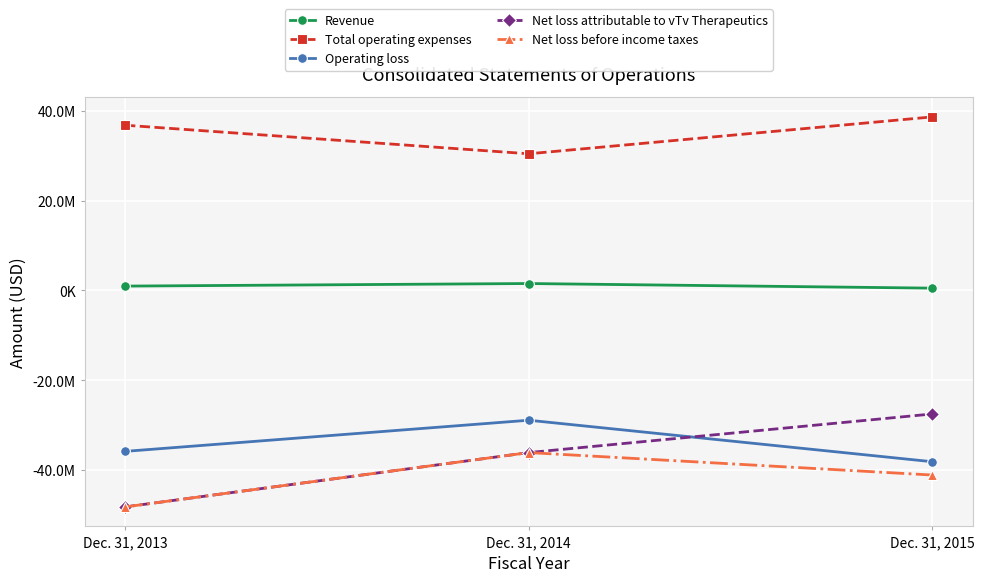

Reading left to right, extract all data points from this chart.

Revenue: 976000	1549000	519000
Total operating expenses: 36809000	30446000	38661000
Operating loss: -35833000	-28897000	-38142000
Net loss attributable to vTv Therapeutics: -48203000	-36101000	-27498000
Net loss before income taxes: -48203000	-36101000	-41107000